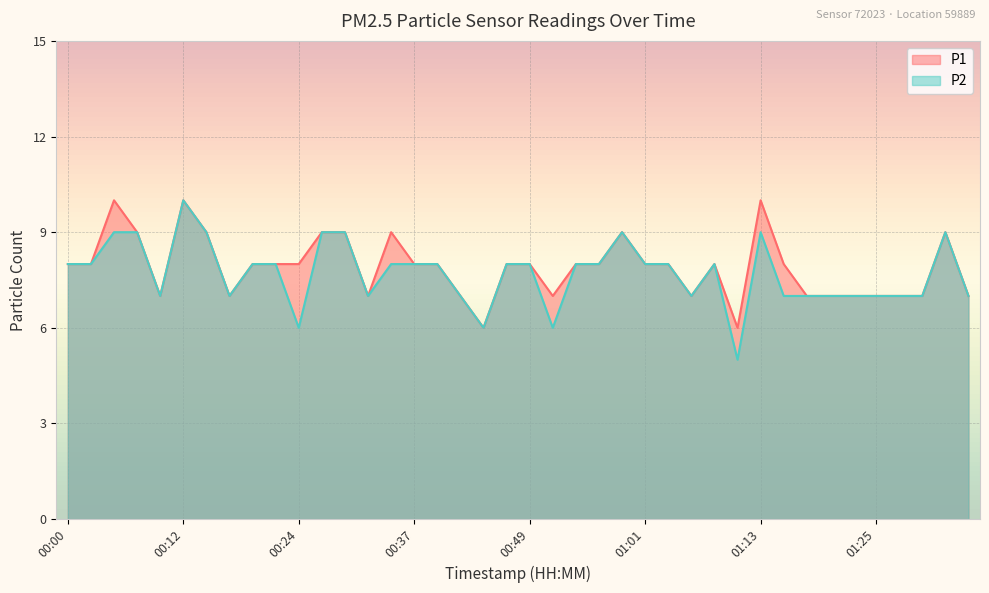

What is the maximum value shown in the chart?

10